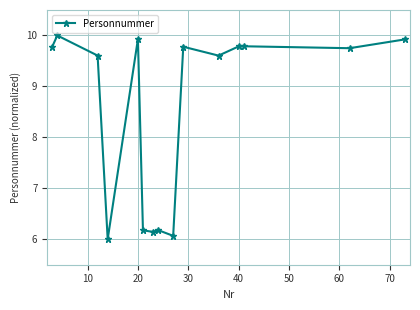

How many interior local valleys (lower than both neighbors) does the data have?

5